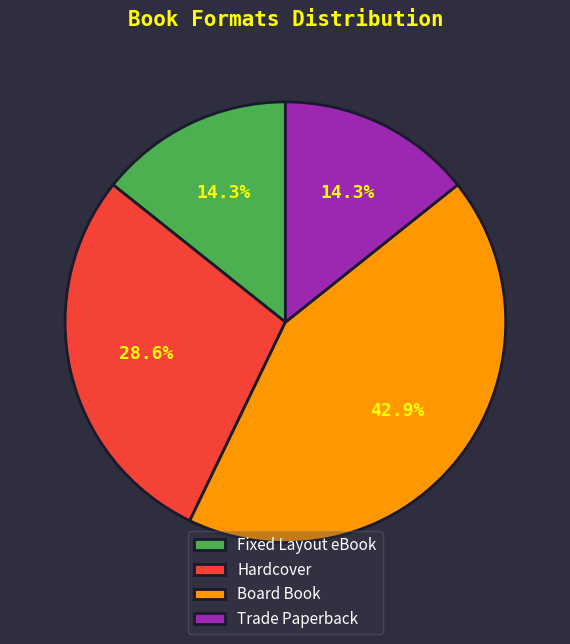

Which category has the biggest portion of the pie?

Board Book